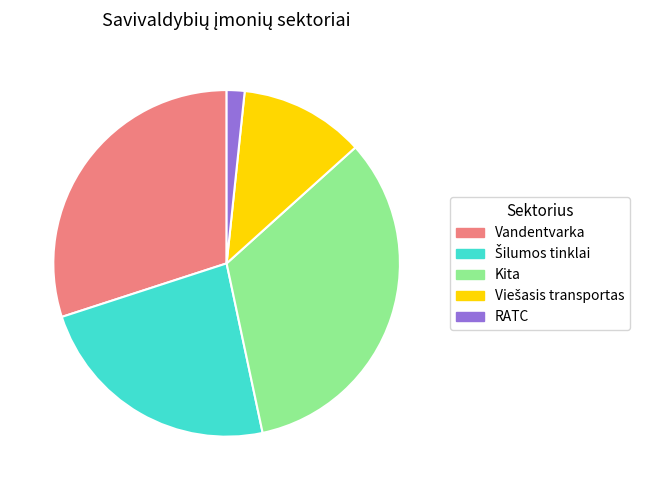

True or false: Kita accounts for 19% of the total.

False